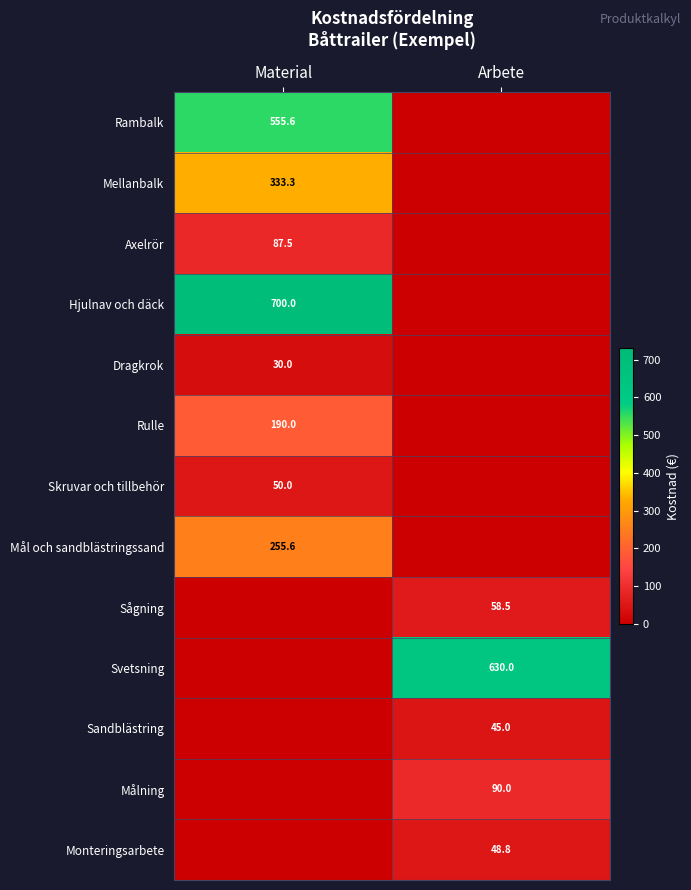

True or false: Dragkrok has a value of 52.6 at Material.

False